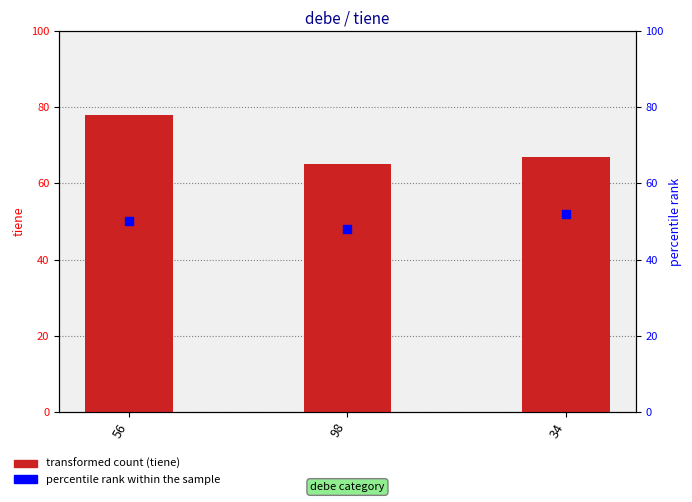

At which category is the sum across all series the highest?

56